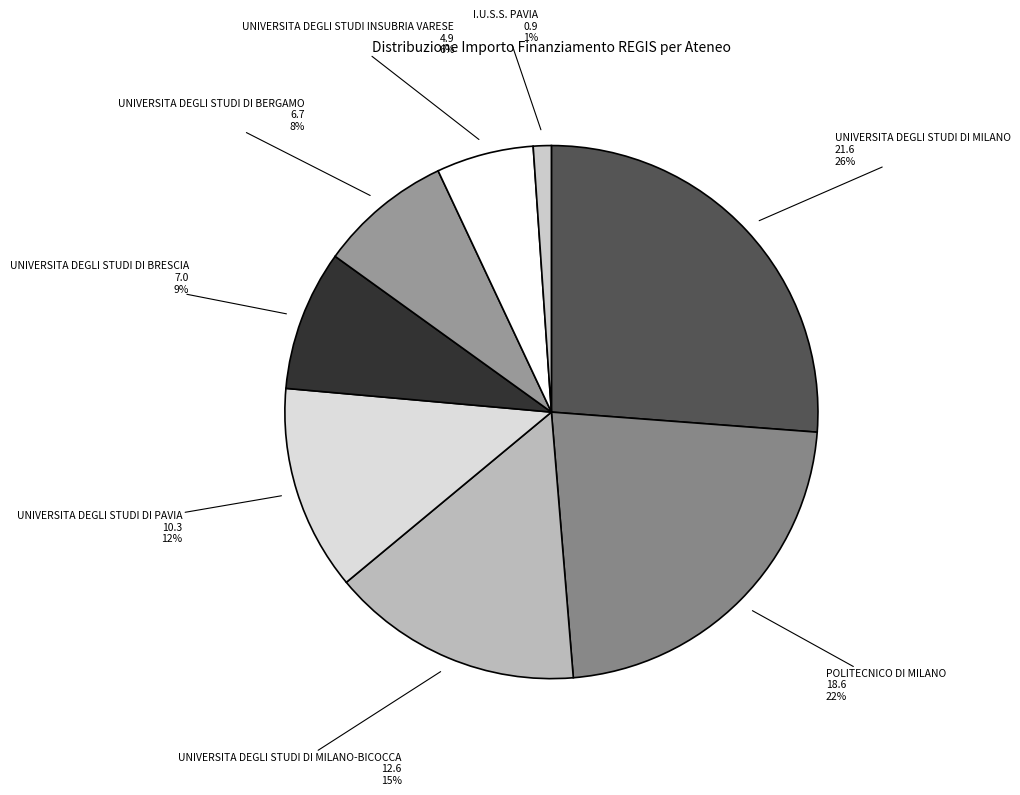

Is the sum of UNIVERSITA DEGLI STUDI INSUBRIA VARESE and POLITECNICO DI MILANO greater than half?

No